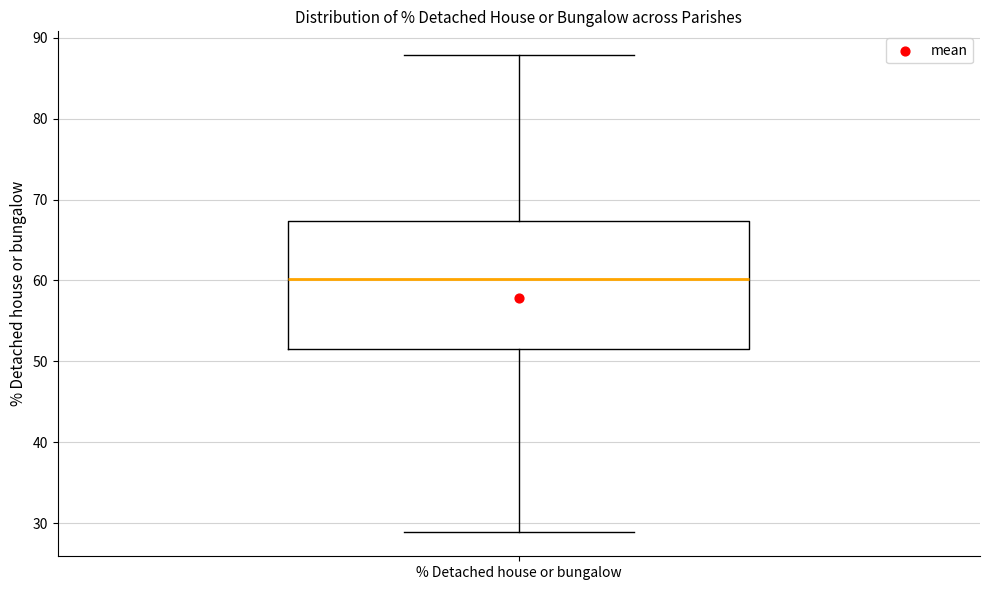

Transcribe this box plot: give where the median line is, the range the box spans, and where the two whiskers end, as read against the y-axis. The values are not printed on the chart, so give them approximately, as read against the axis.

median 60, box 52 to 67, whiskers 29 to 88